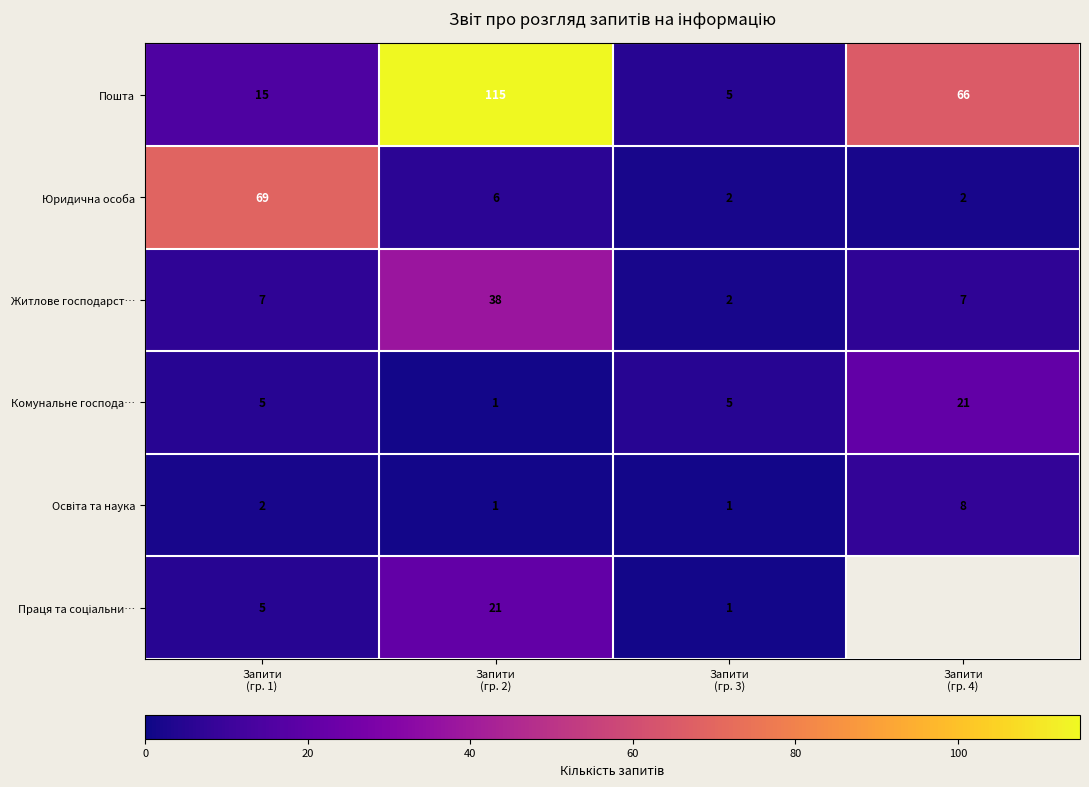

Count the Житлове господарст… values in the range 7 to 38.

3